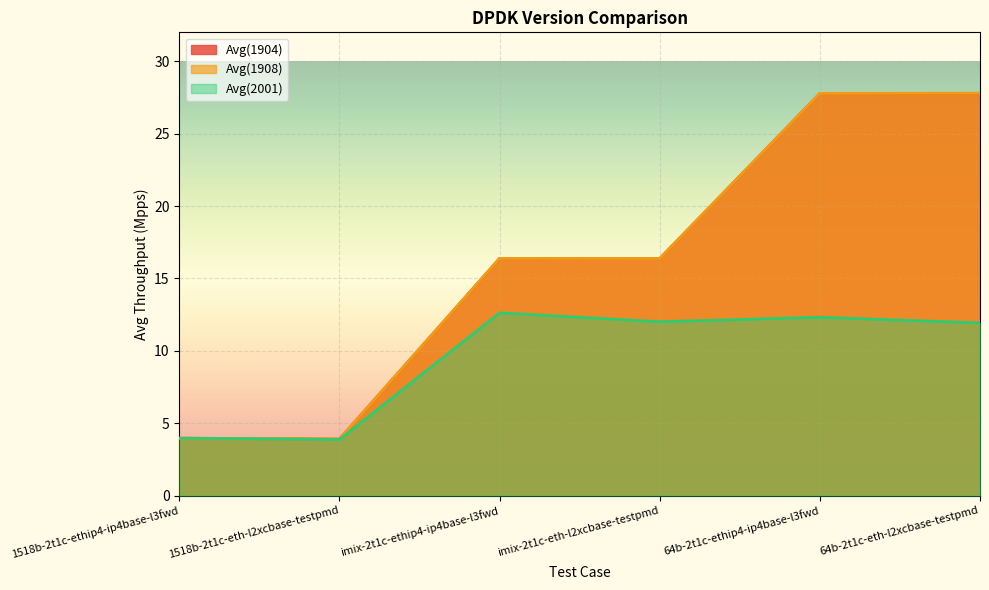

At which category does Avg(2001) reach its first local valley?

1518b-2t1c-eth-l2xcbase-testpmd